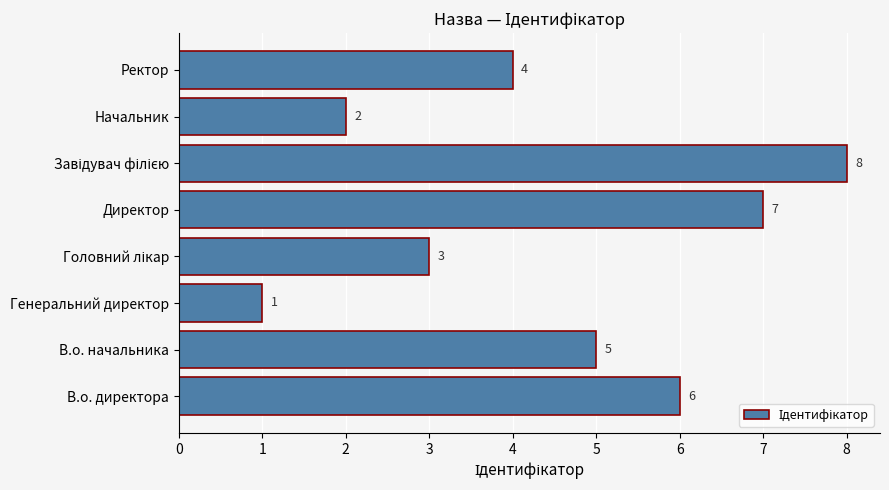

At which category does the chart reach its minimum across all series?

Генеральний директор